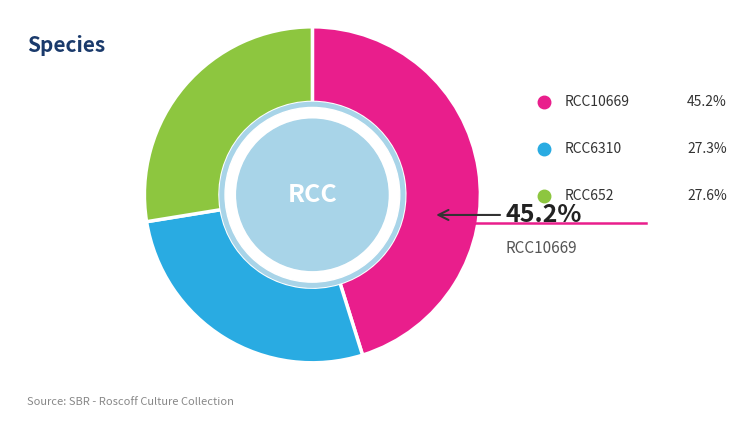

How many segments does this pie chart have?

3